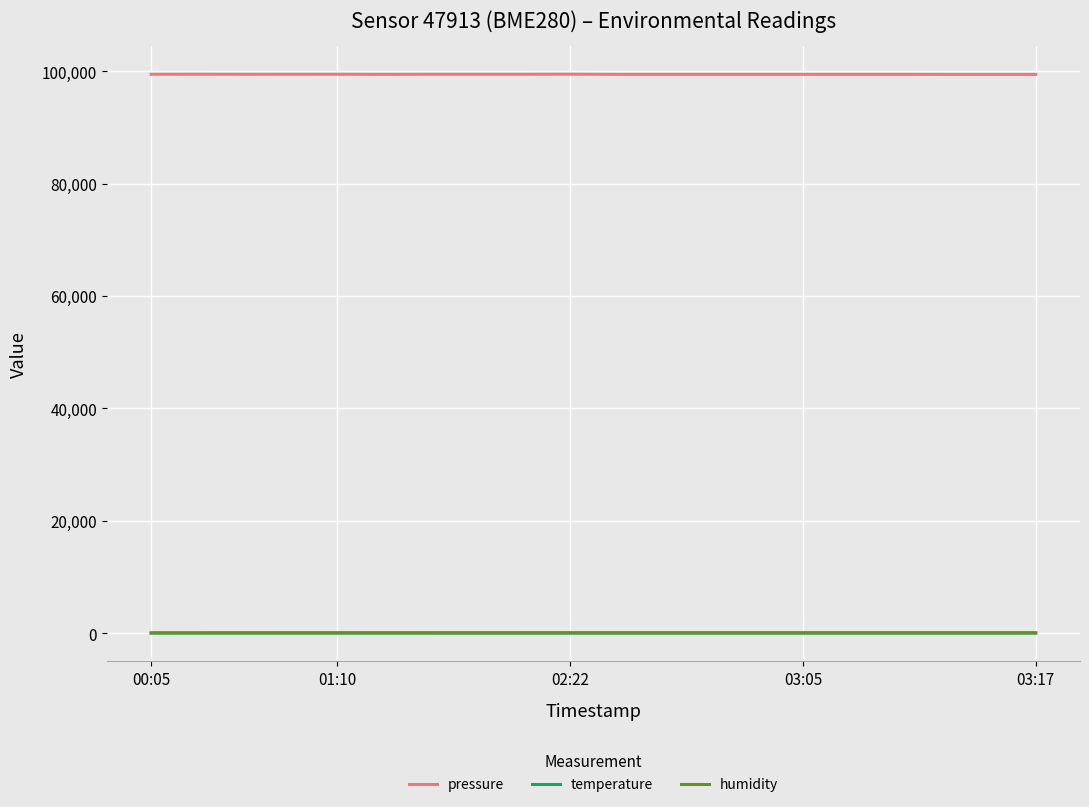

What is the greatest value displayed?

99467.4